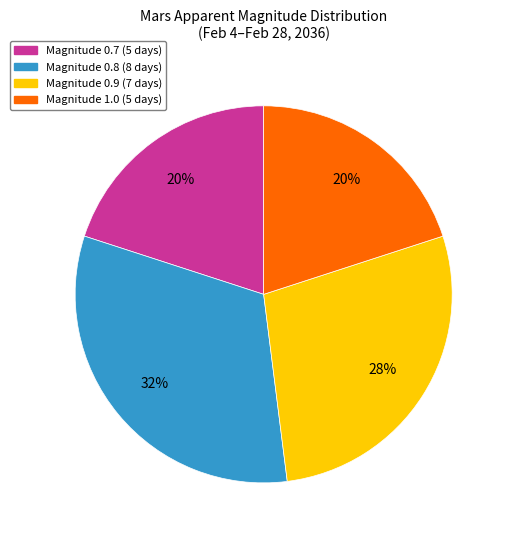

To the nearest percent, what is the difference between the largest and smallest slice percentages?

12%